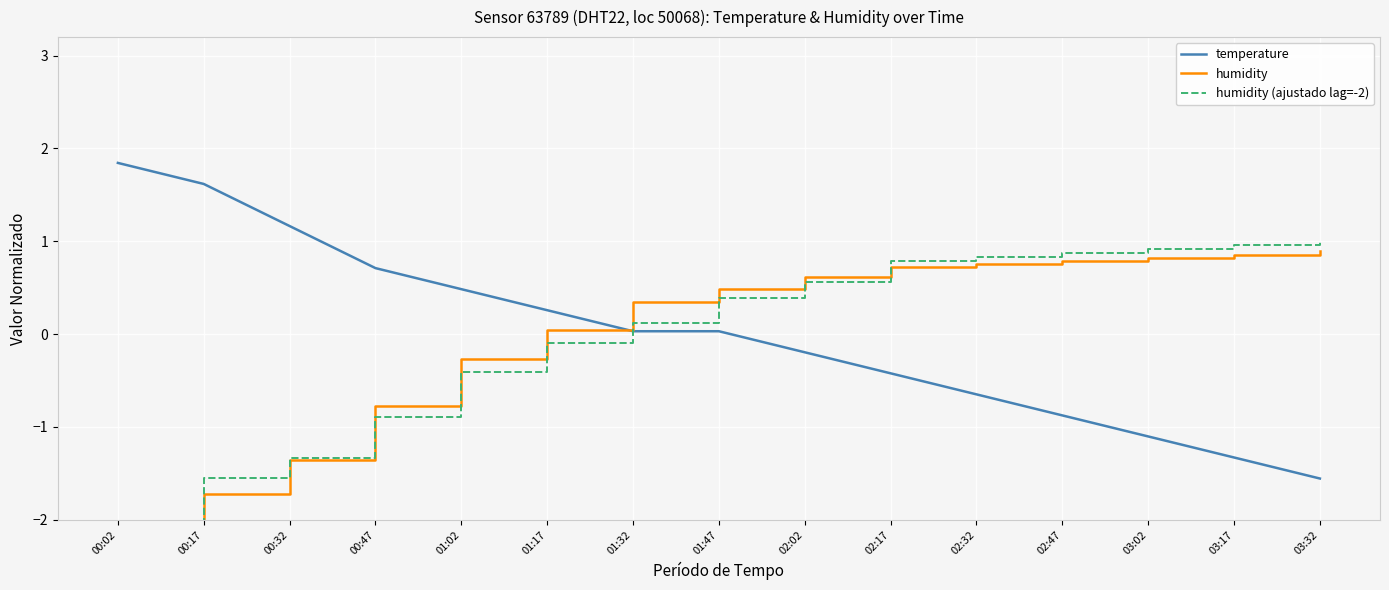

What is the highest value of the humidity series?

0.9